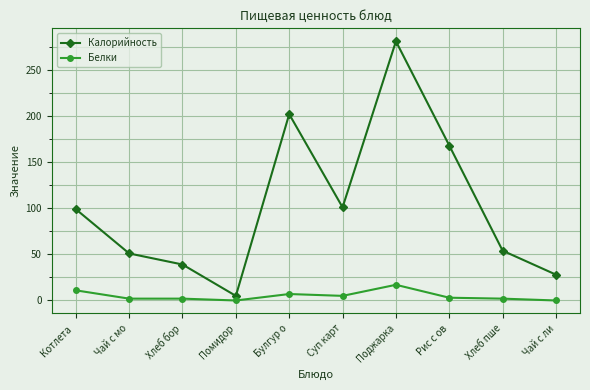

Rank the series by their average value, from highest to lowest.

Калорийность, Белки